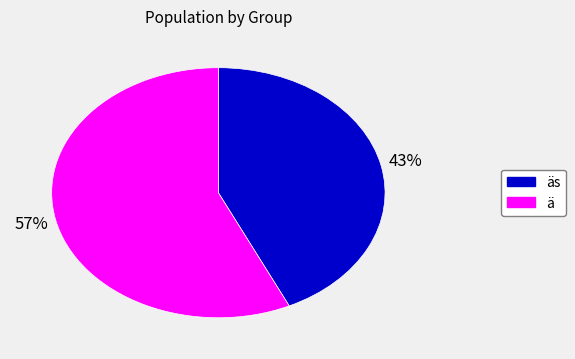

Does any single category account for the majority?

Yes